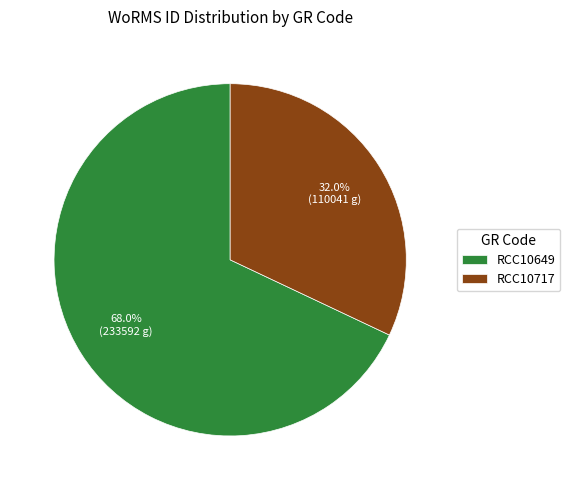

Rank the categories by value from highest to lowest.

RCC10649, RCC10717